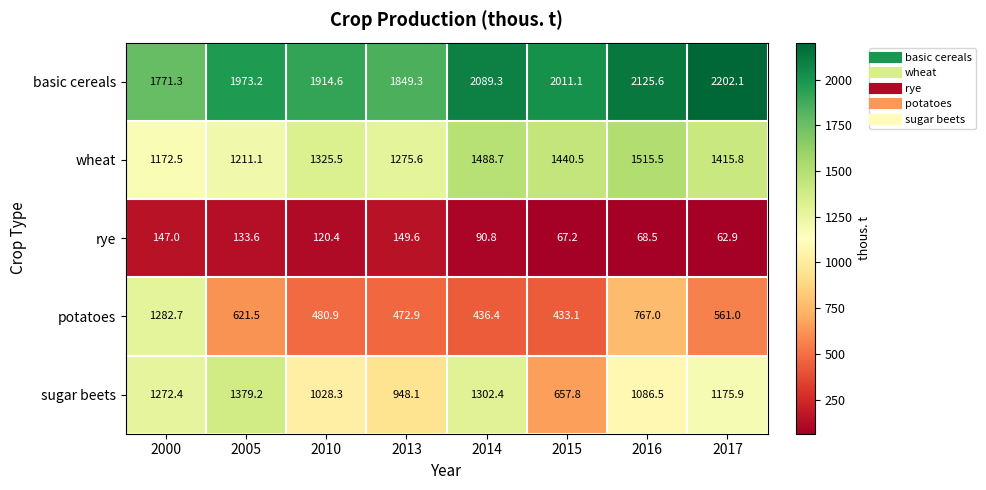

What is the maximum value shown in the chart?

2202.1